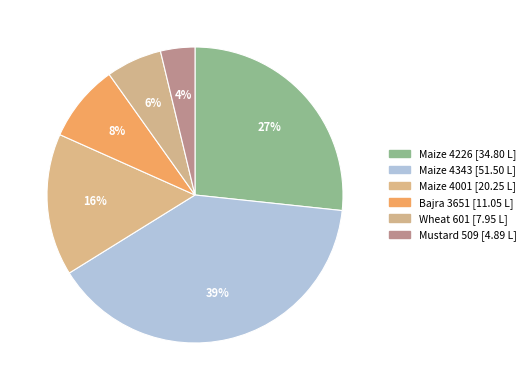

What percentage is the Wheat 601 slice, to the nearest percent?

6%